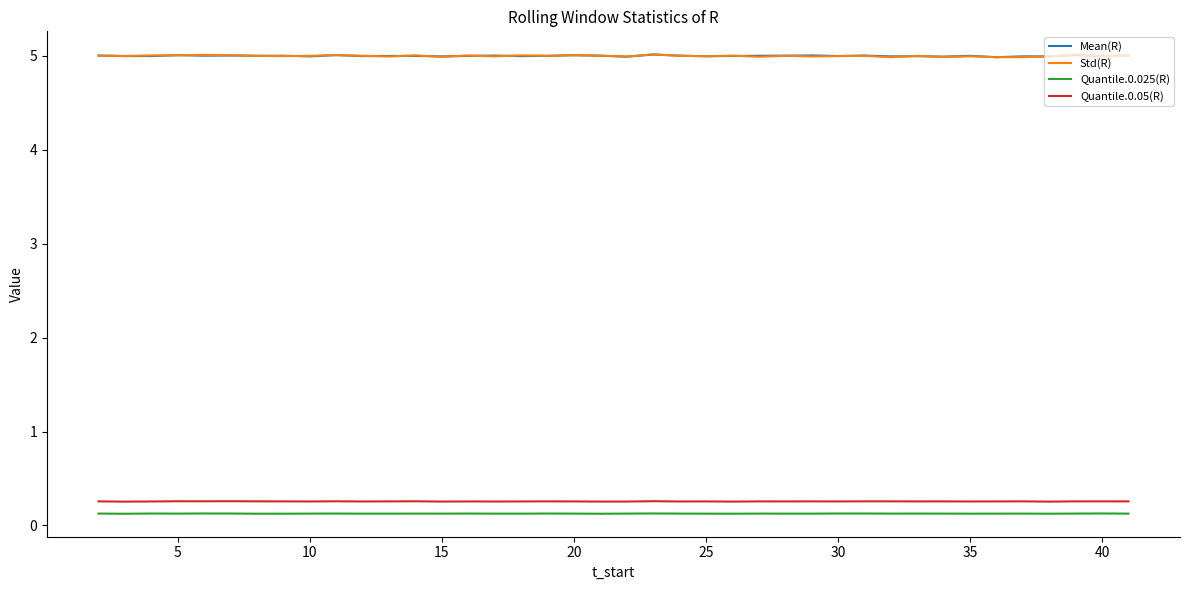

True or false: Quantile.0.05(R) and Std(R) cross at least once.

False